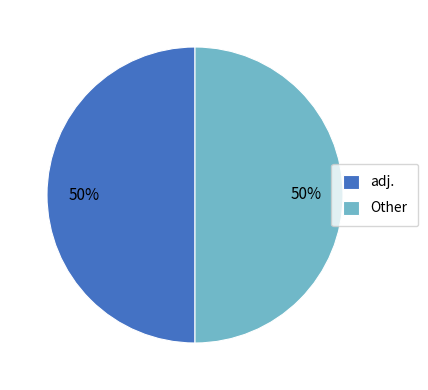

To the nearest percent, what percentage of the pie is adj.?

50%